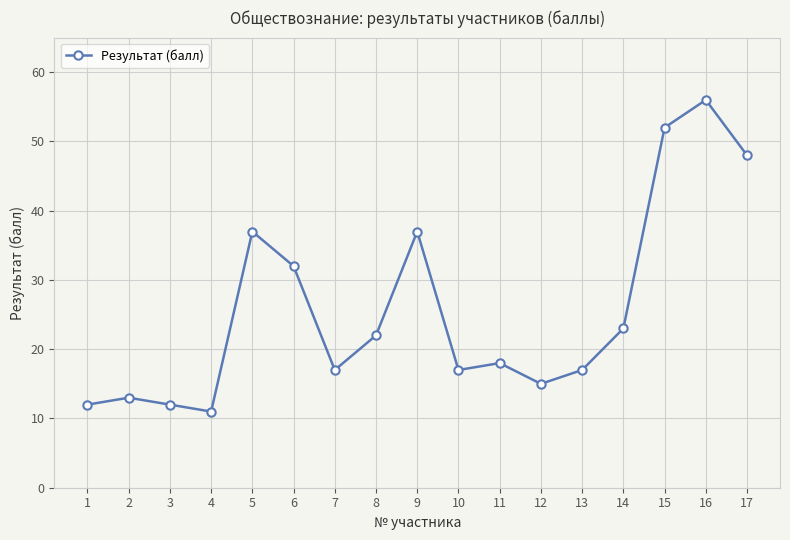

True or false: the data shows 37 at 5.

True